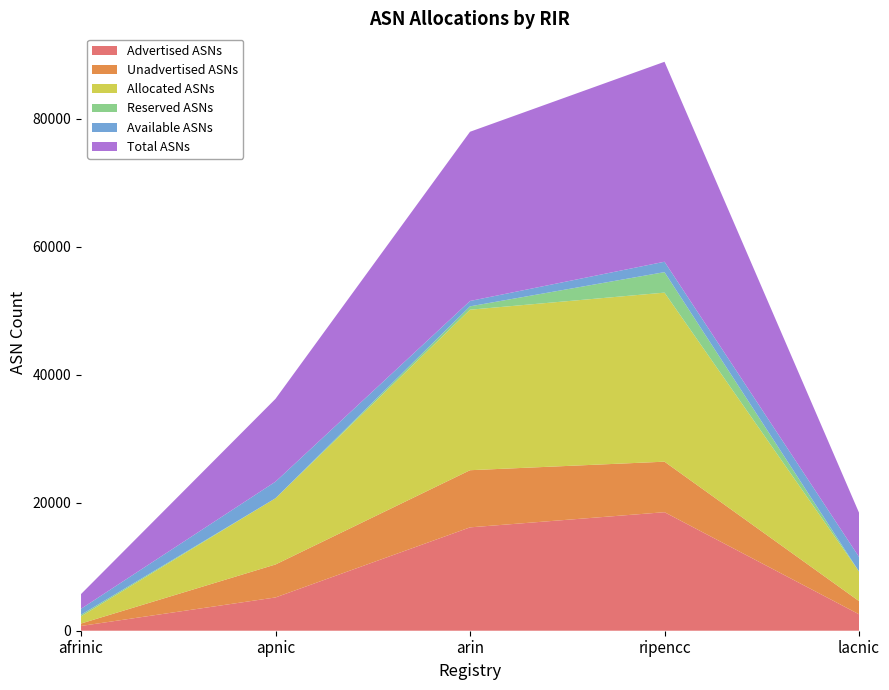

Reading right to left, transcribe all the data shown in this chart.

Advertised ASNs: lacnic=2574	ripencc=18529	arin=16158	apnic=5203	afrinic=745
Unadvertised ASNs: lacnic=2060	ripencc=7896	arin=8933	apnic=5153	afrinic=380
Allocated ASNs: lacnic=4634	ripencc=26425	arin=25091	apnic=10356	afrinic=1125
Reserved ASNs: lacnic=0	ripencc=3205	arin=525	apnic=0	afrinic=245
Available ASNs: lacnic=2277	ripencc=1626	arin=837	apnic=2592	afrinic=933
Total ASNs: lacnic=6911	ripencc=31256	arin=26453	apnic=12948	afrinic=2303